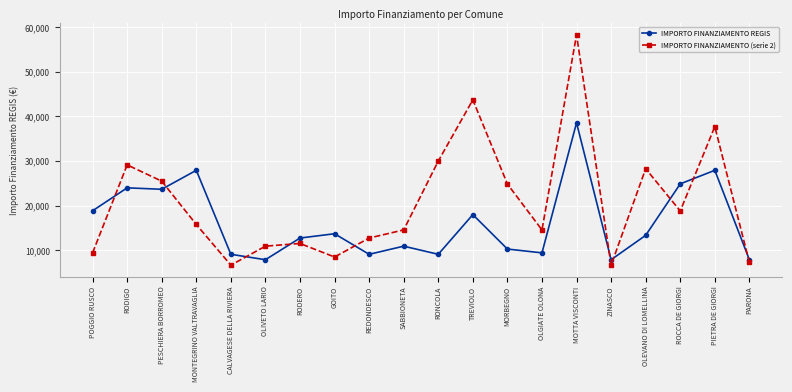

What is the label of the 18th point from the left?

ROCCA DE GIORGI